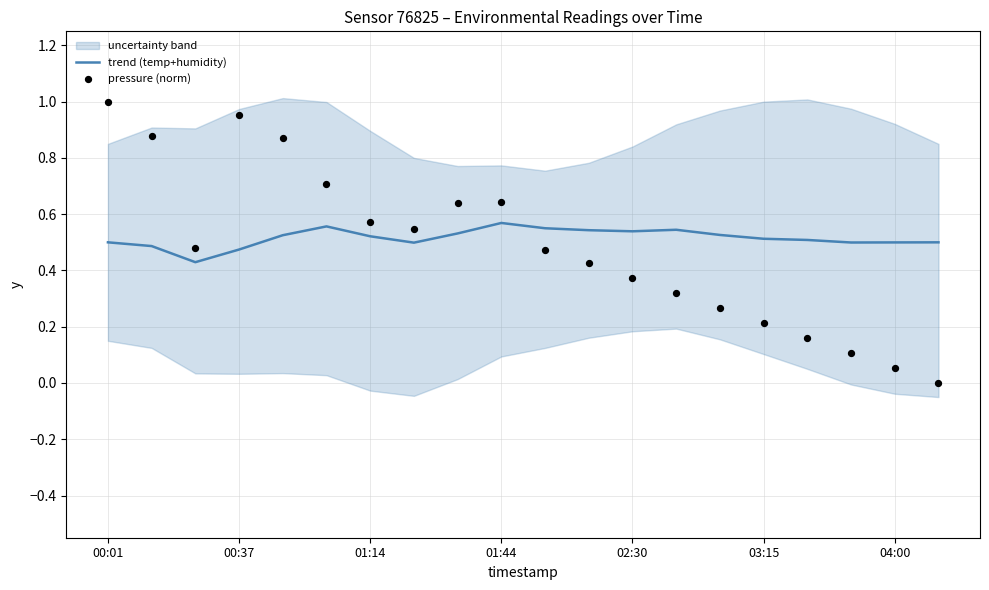

Which series has the largest total across all categories?

trend (temp+humidity)